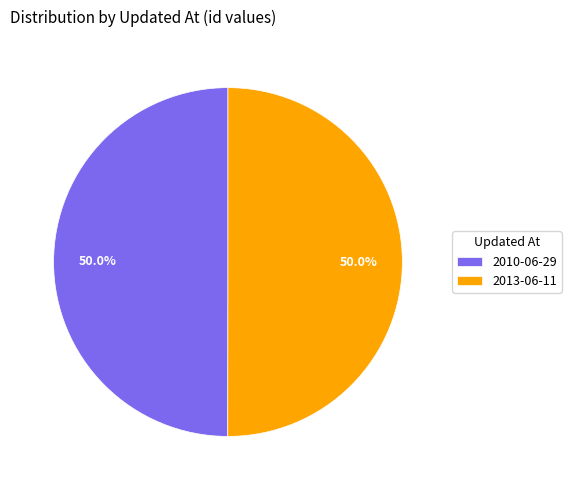

Combined, what portion of the pie is 2013-06-11 and 2010-06-29?

100.0%